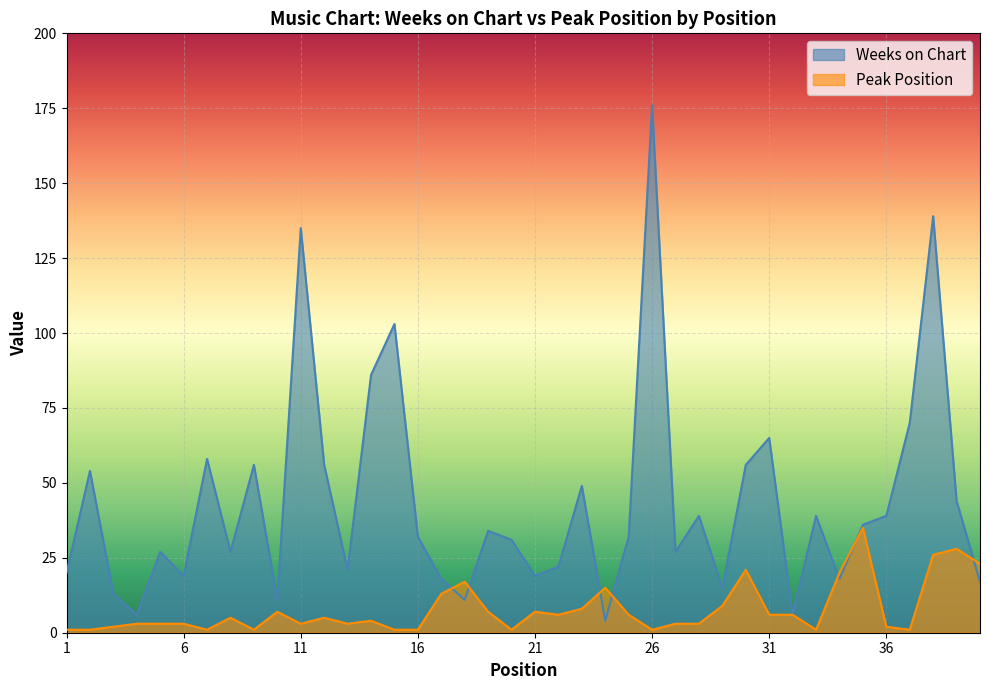

Reading left to right, extract all data points from this chart.

Weeks on Chart: 20	54	13	6	27	19	58	27	56	11	135	56	21	86	103	32	18	11	34	31	19	22	49	4	32	176	27	39	15	56	65	6	39	18	36	39	70	139	44	17
Peak Position: 1	1	2	3	3	3	1	5	1	7	3	5	3	4	1	1	13	17	7	1	7	6	8	15	6	1	3	3	9	21	6	6	1	20	35	2	1	26	28	23